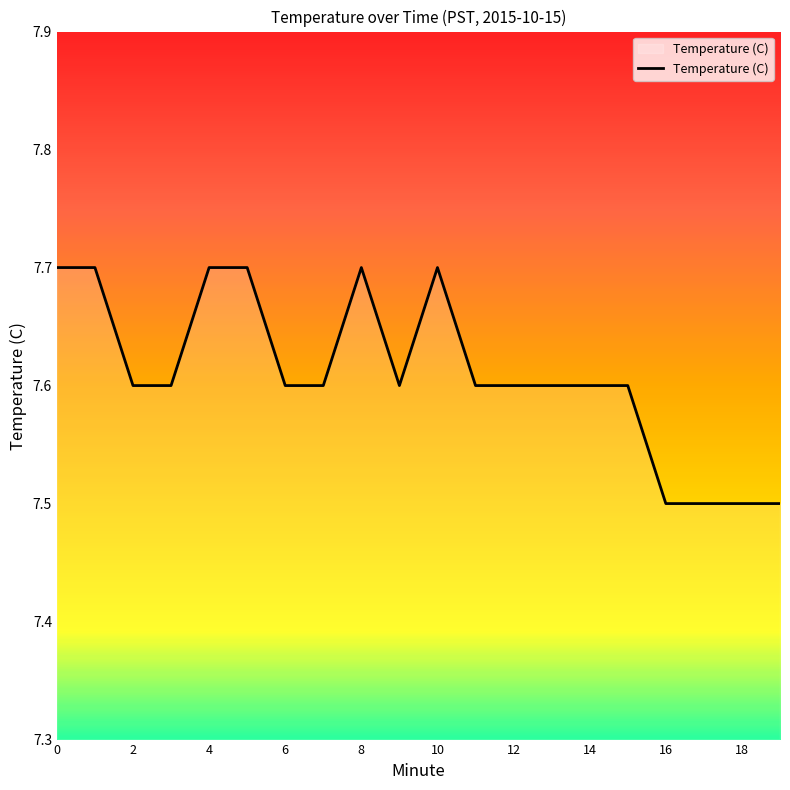

What is the smallest value displayed?

7.5